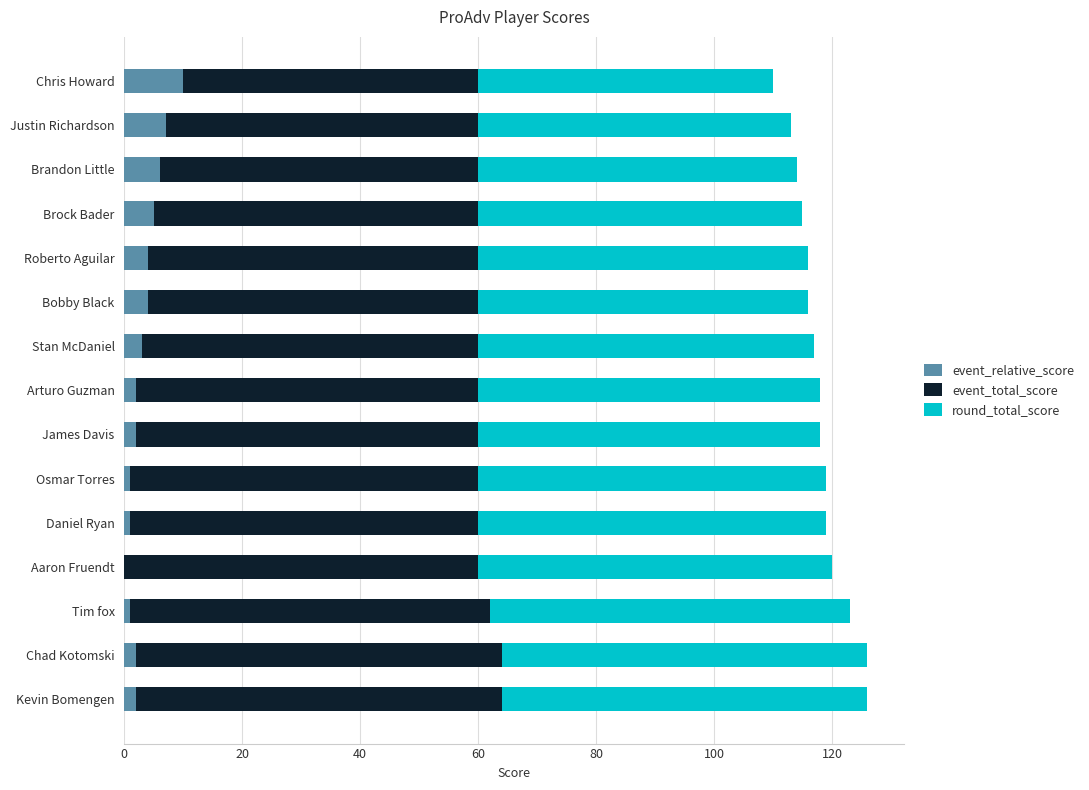

What is the sum of all event_relative_score values?

50